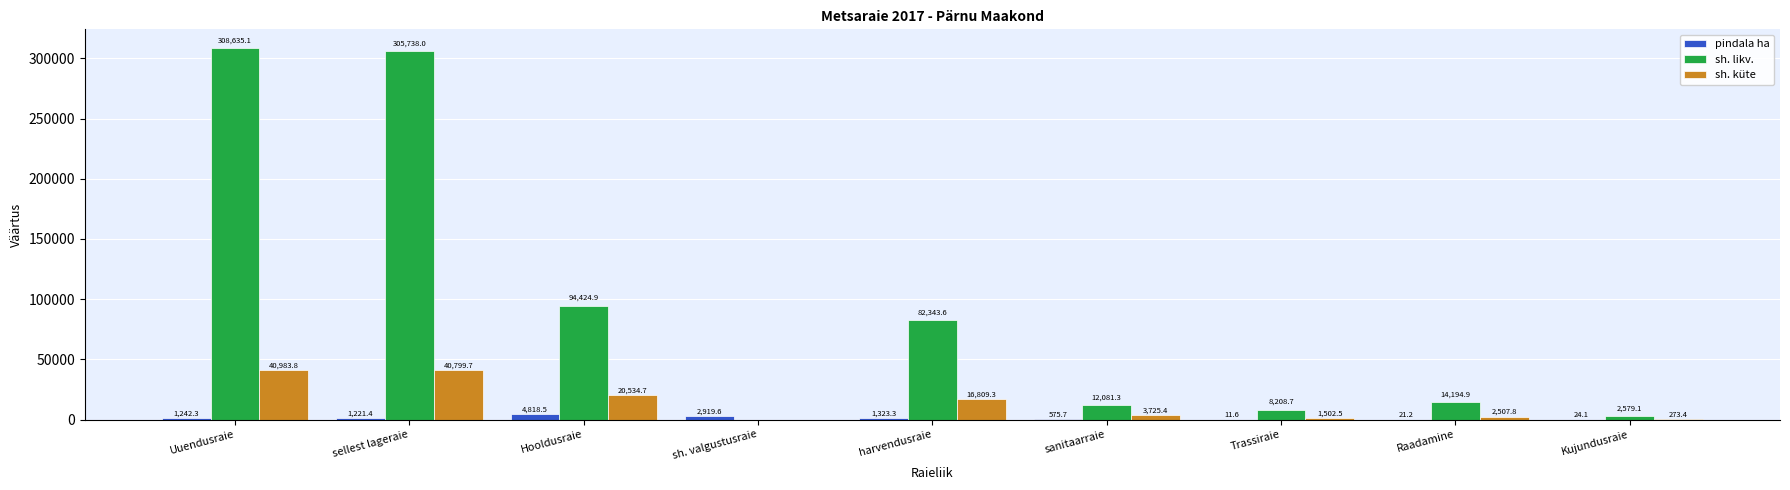

What is the total value across all series at Uuendusraie?

350861.2